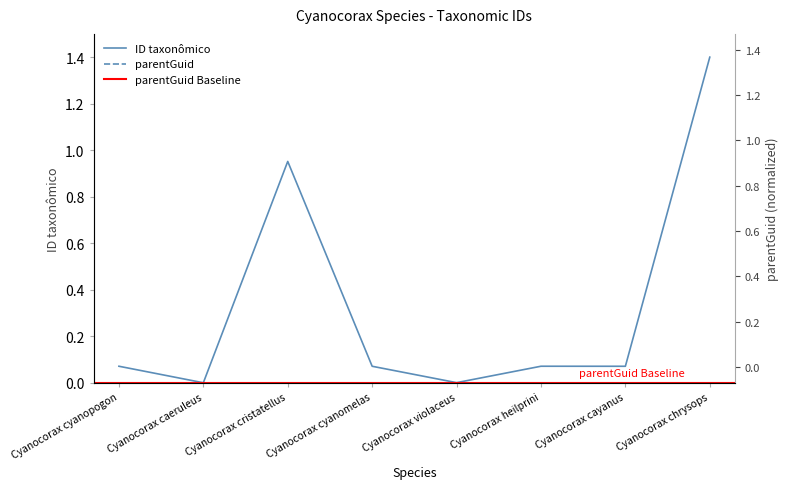

What is the sum of all values?

2.6